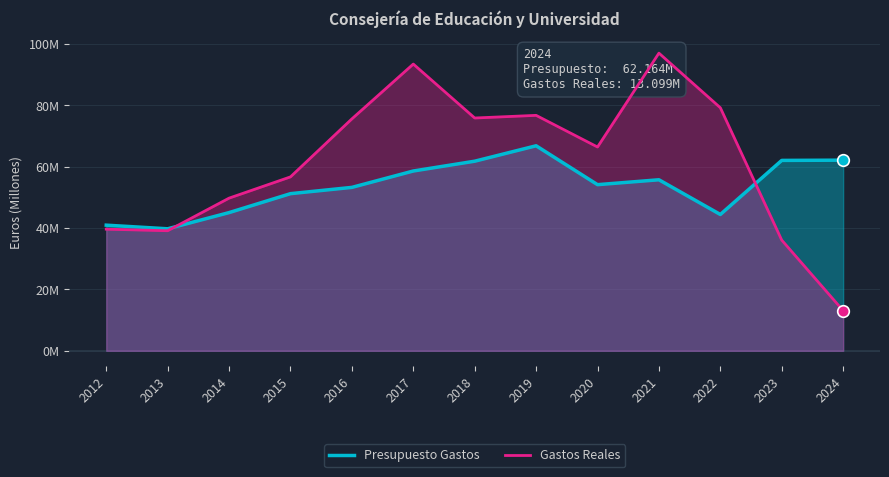

Which series contains the lowest Y value?

Gastos Reales